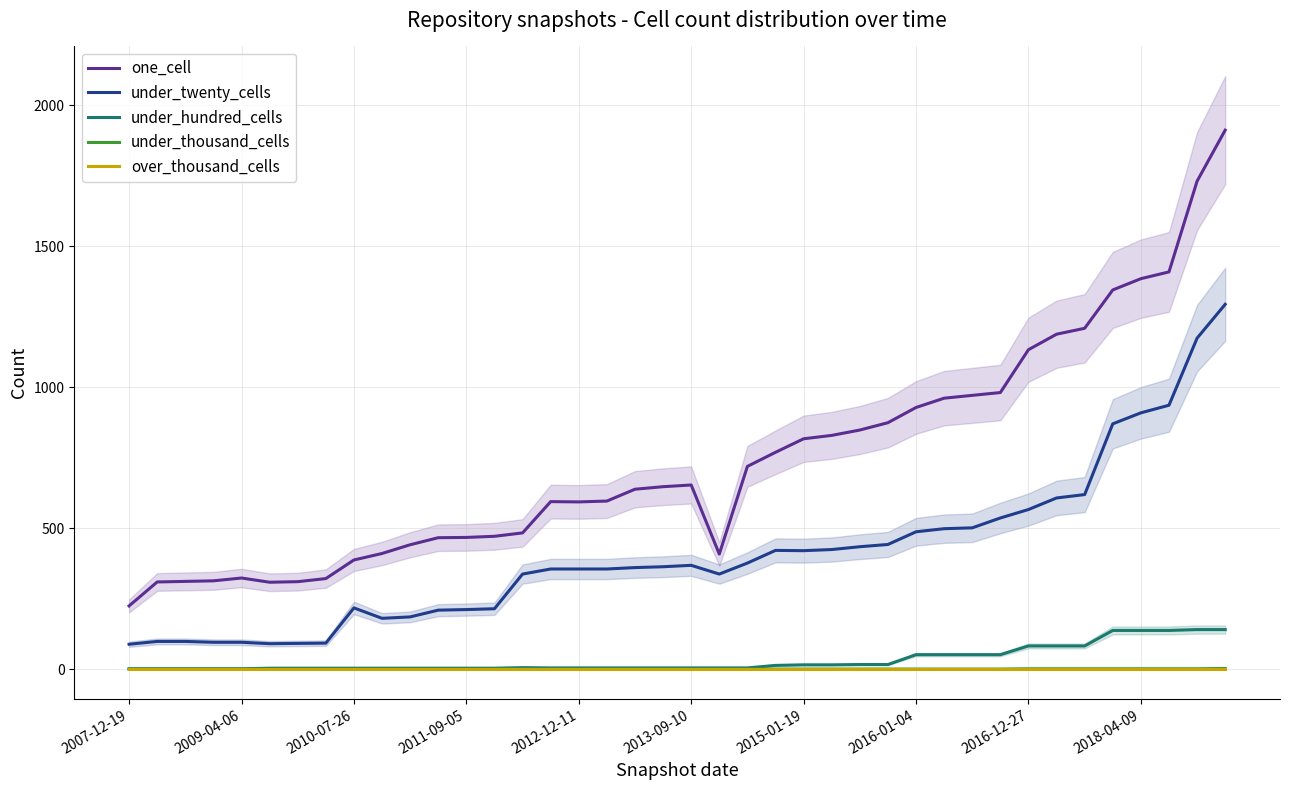

Reading left to right, transcribe all the data shown in this chart.

one_cell: 224	309	311	313	323	308	310	321	387	410	441	466	467	471	483	594	593	596	638	647	653	408	719	769	817	829	848	874	928	961	971	981	1133	1188	1209	1345	1385	1409	1731	1912
under_twenty_cells: 88	98	98	95	95	90	91	92	217	180	185	209	211	214	337	355	355	355	360	363	368	337	376	421	420	424	434	442	487	498	501	536	566	607	619	870	909	936	1174	1294
under_hundred_cells: 1	1	1	1	1	3	3	3	3	3	3	3	3	3	5	4	4	4	4	4	4	4	4	13	15	15	16	16	51	51	51	51	82	82	82	137	137	137	140	140
under_thousand_cells: 0	0	0	0	0	0	0	0	0	0	0	0	0	0	0	0	0	0	0	0	0	0	0	0	0	0	0	0	0	0	0	0	1	1	1	1	1	1	1	2
over_thousand_cells: 0	0	0	0	0	0	0	0	0	0	0	0	0	0	0	0	0	0	0	0	0	0	0	0	0	0	0	0	0	0	0	0	0	0	0	0	0	0	0	0